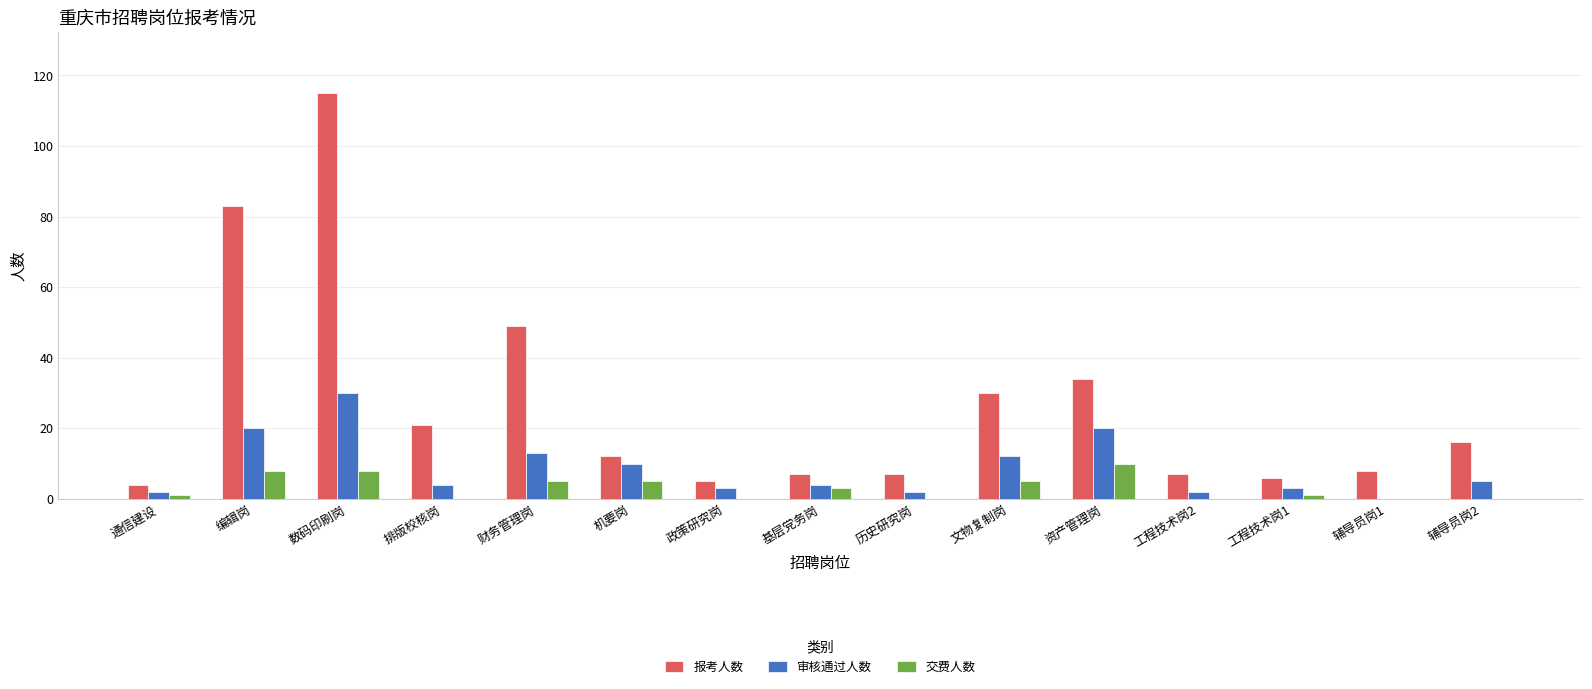

The 报考人数 series shows 34 at 资产管理岗. True or false?

True